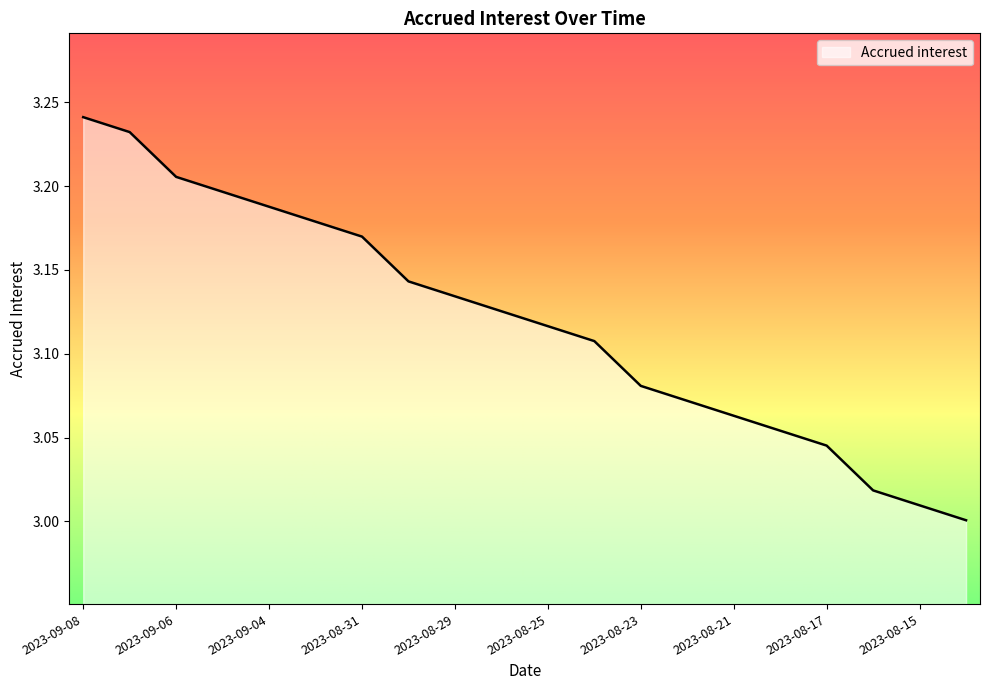

What is the label of the 2nd point from the right?

2023-08-15